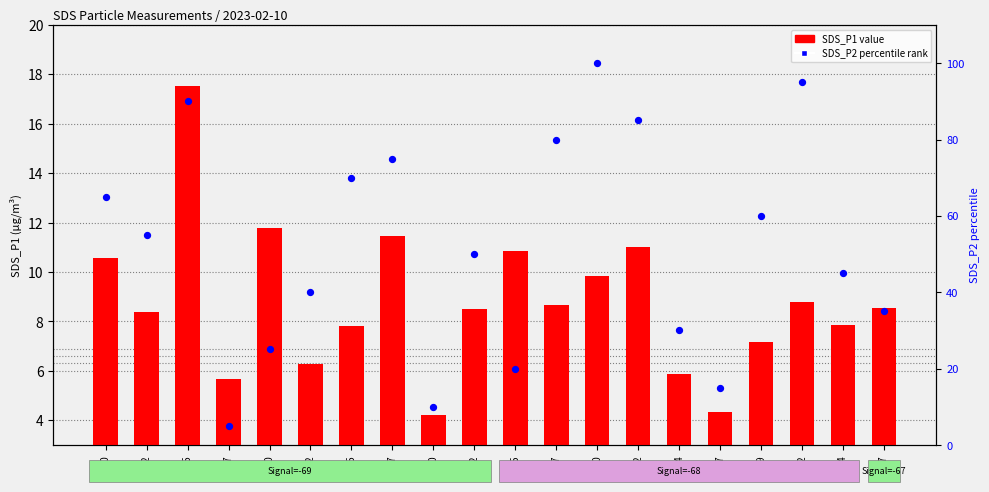

Which series has the largest Y range (max minus min)?

SDS_P2 percentile rank